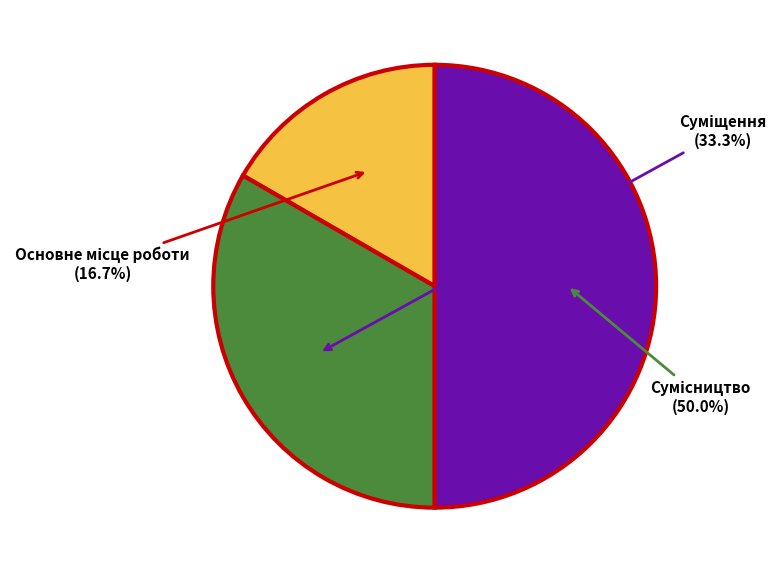

What is the ratio of the value at Сумісництво to the value at Основне місце роботи?

3.0